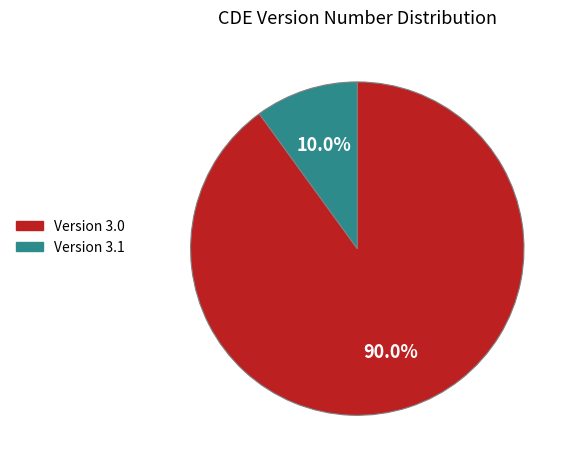

Is there a majority slice in this chart?

Yes